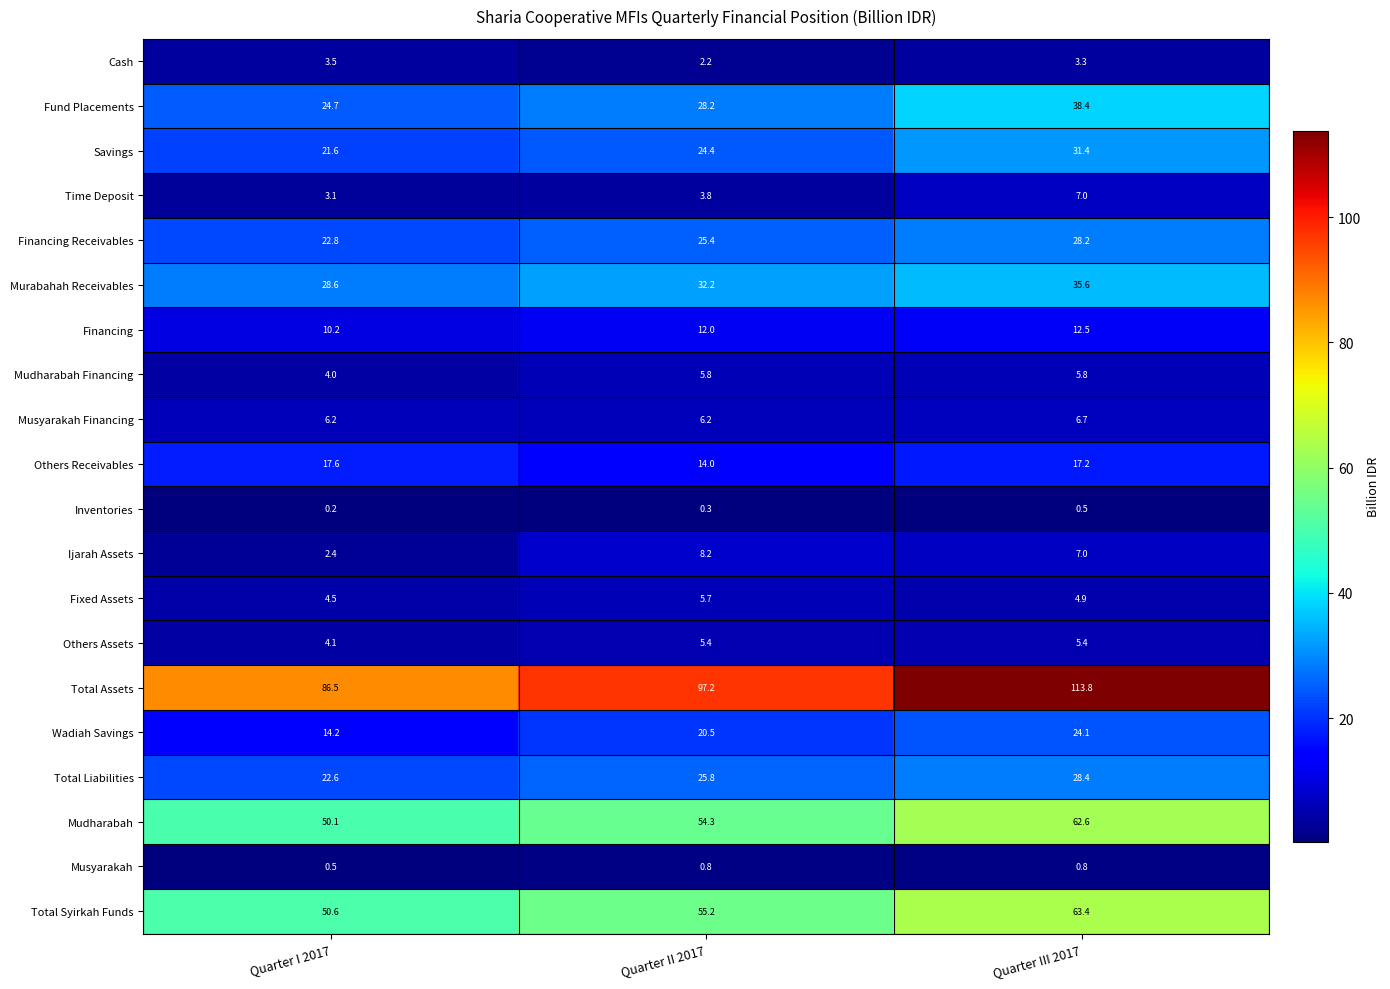

At how many categories does at least one series exceed 6?

3